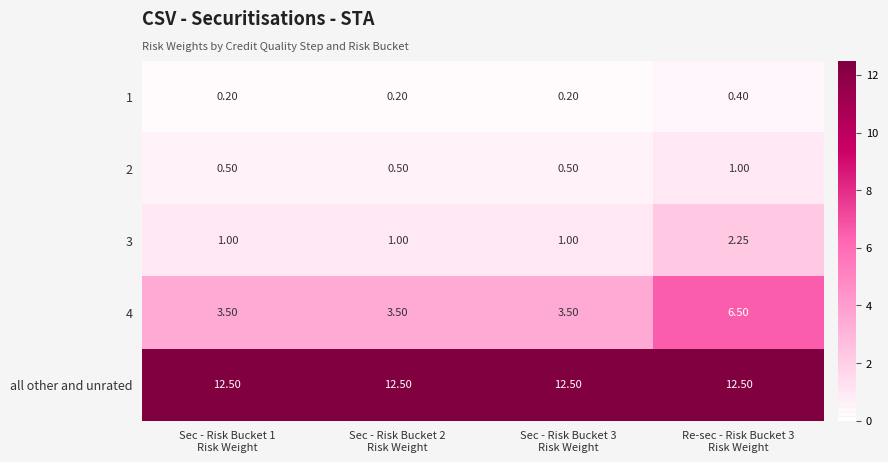

Which series has the largest total across all categories?

all other and unrated